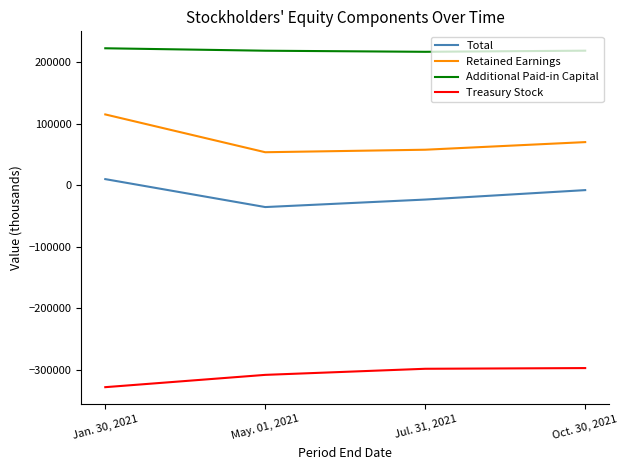

Which series has the widest spread of values?

Retained Earnings